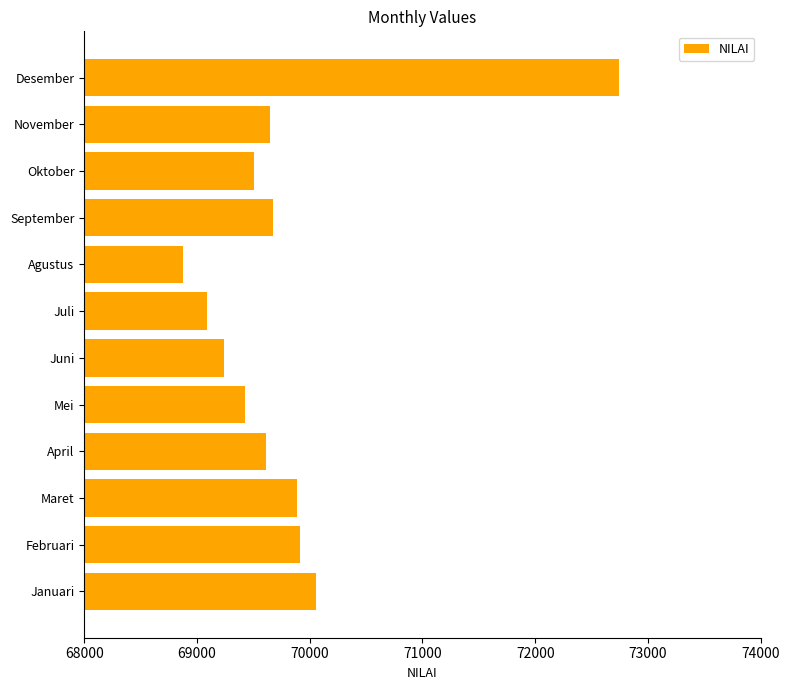

Which has a higher value, Februari or Mei?

Februari